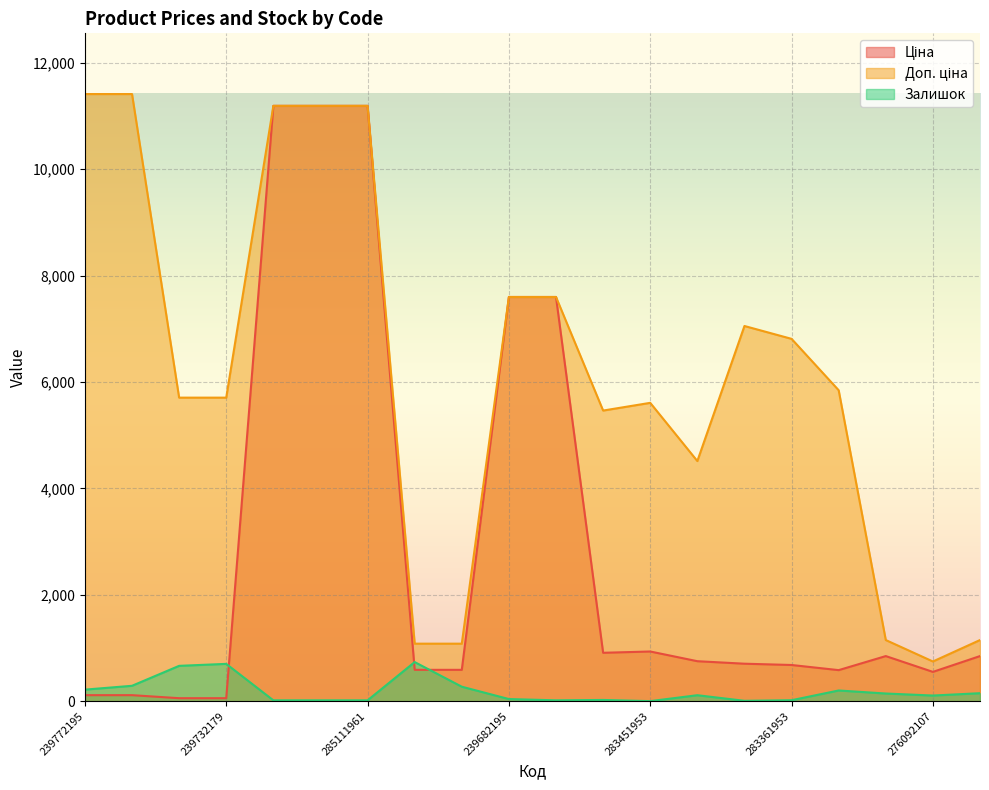

How many values in the Залишок series are below 113?

10